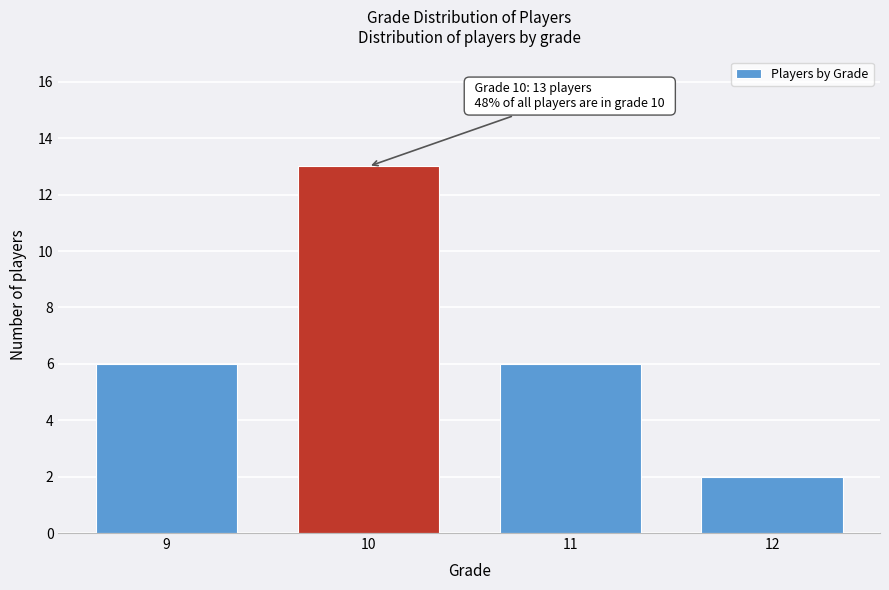

Reading right to left, transcribe all the data shown in this chart.

12=2	11=6	10=13	9=6